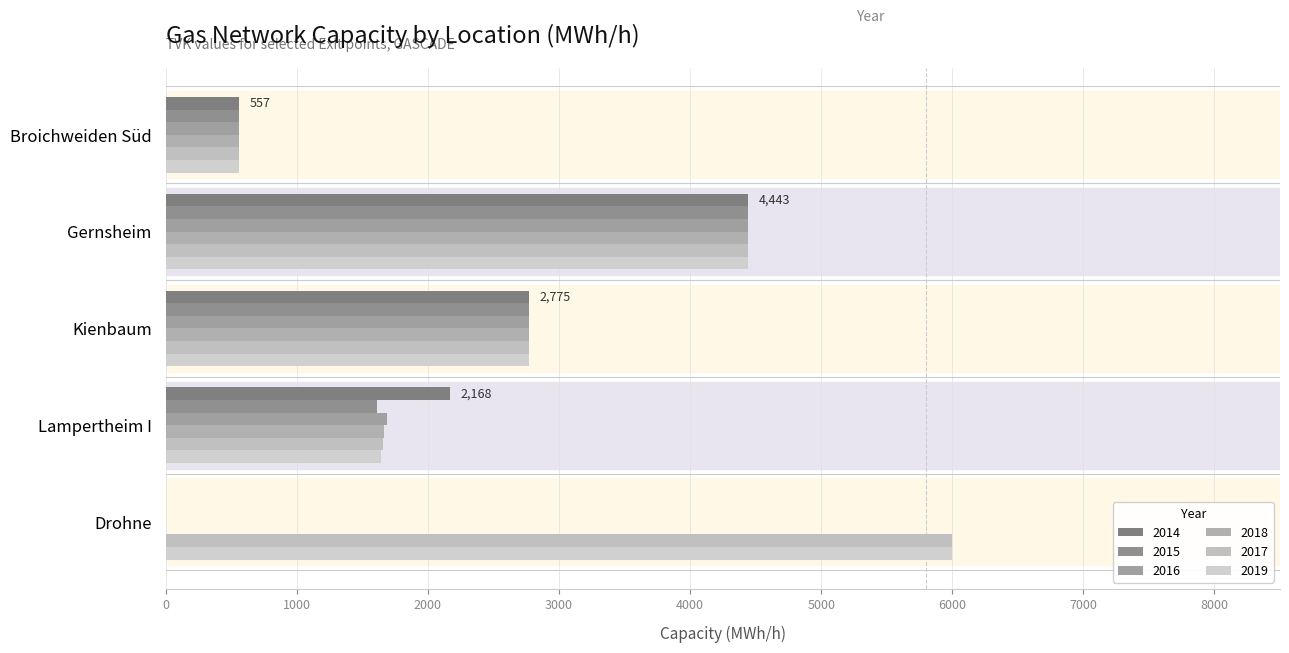

How many series are shown in this chart?

6